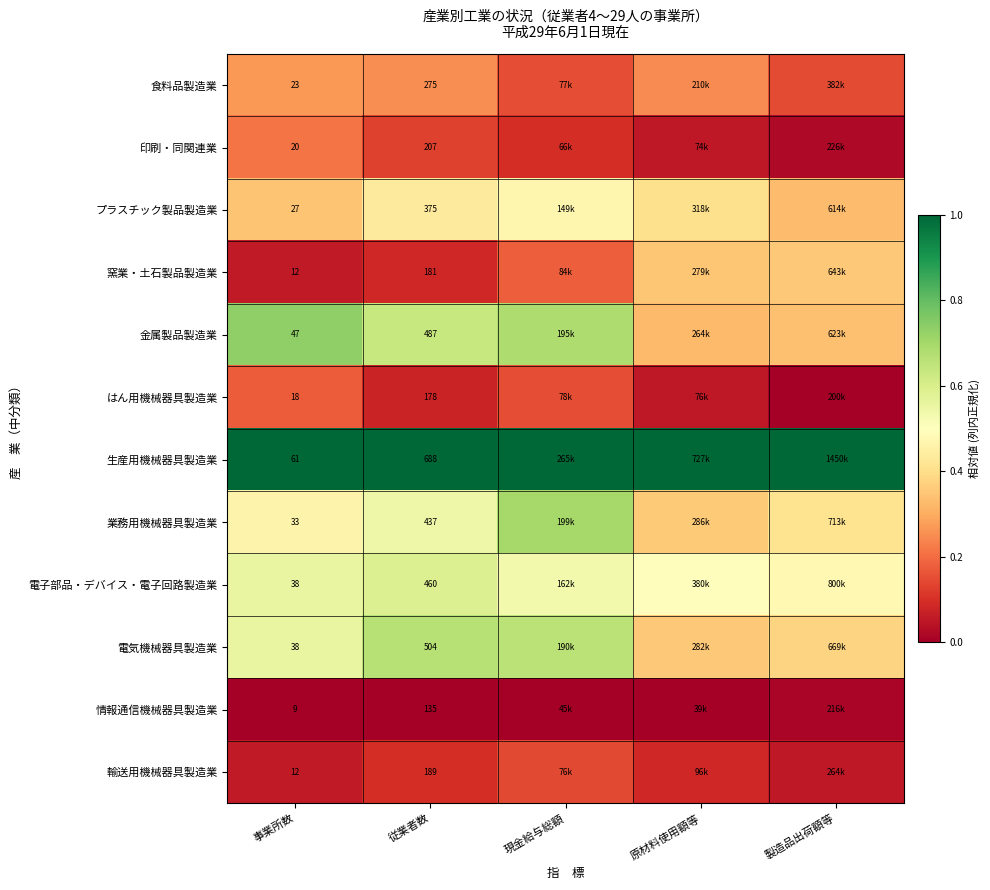

The 金属製品製造業 series shows 0.3 at 原材料使用額等. True or false?

True